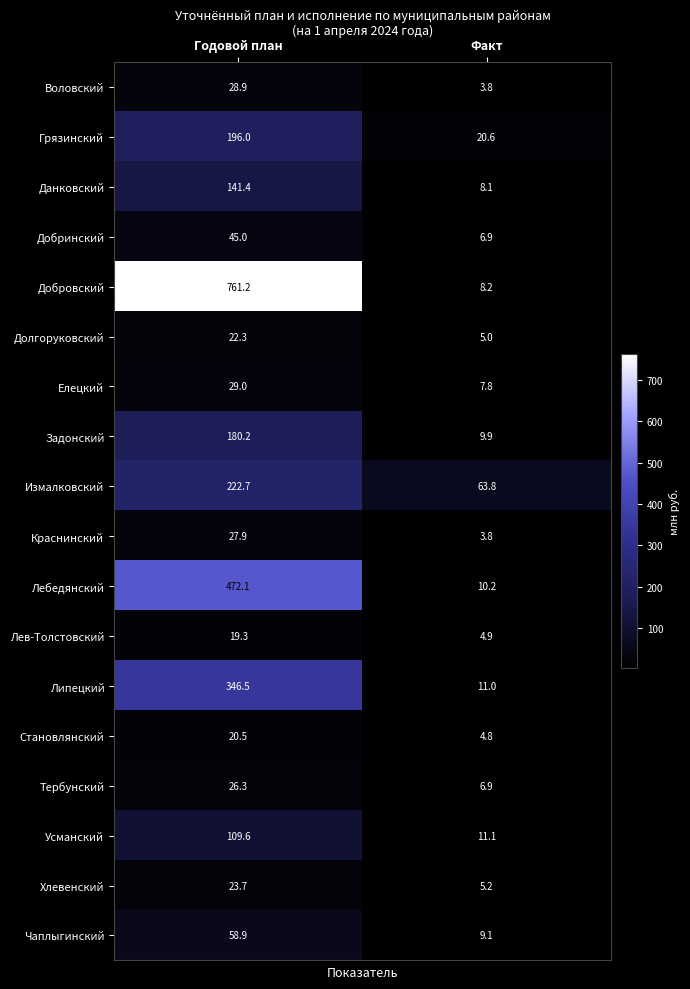

The value of Грязинский at Факт is 13.6. True or false?

False